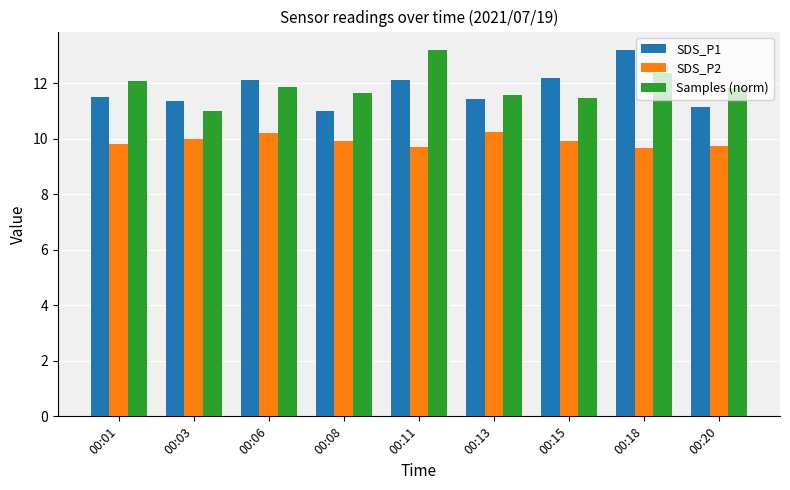

What is the value of the SDS_P1 bar at the 8th from the left?

13.2